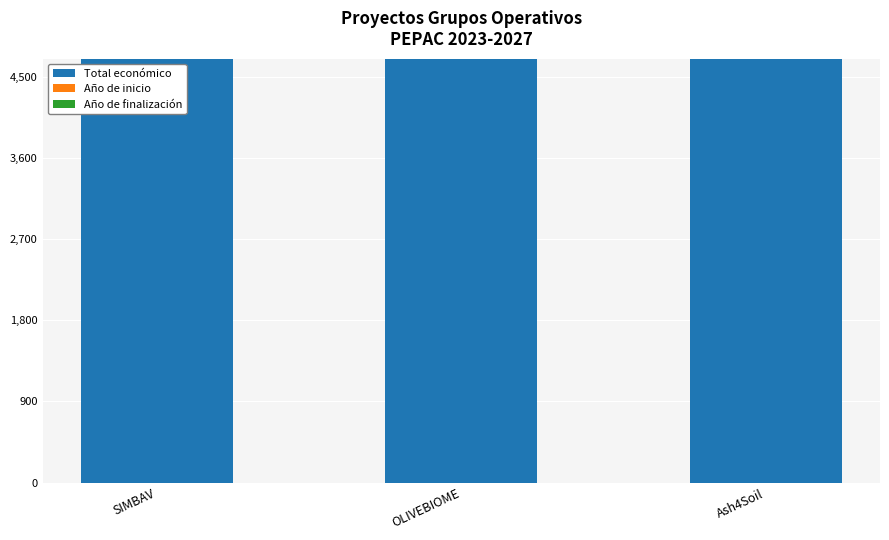

What is the smallest value displayed?

2024